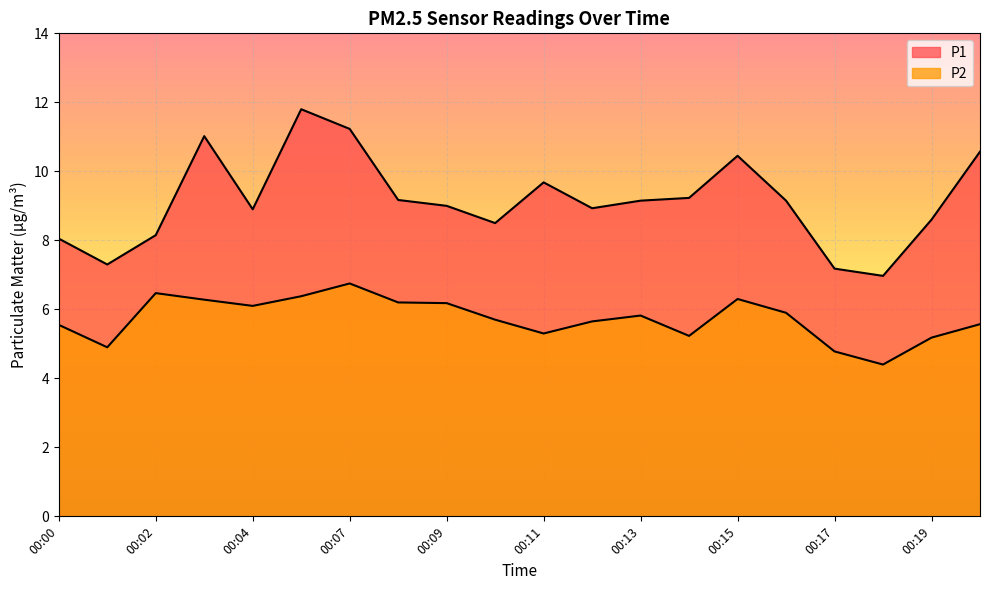

What is the highest value of the P1 series?

11.8